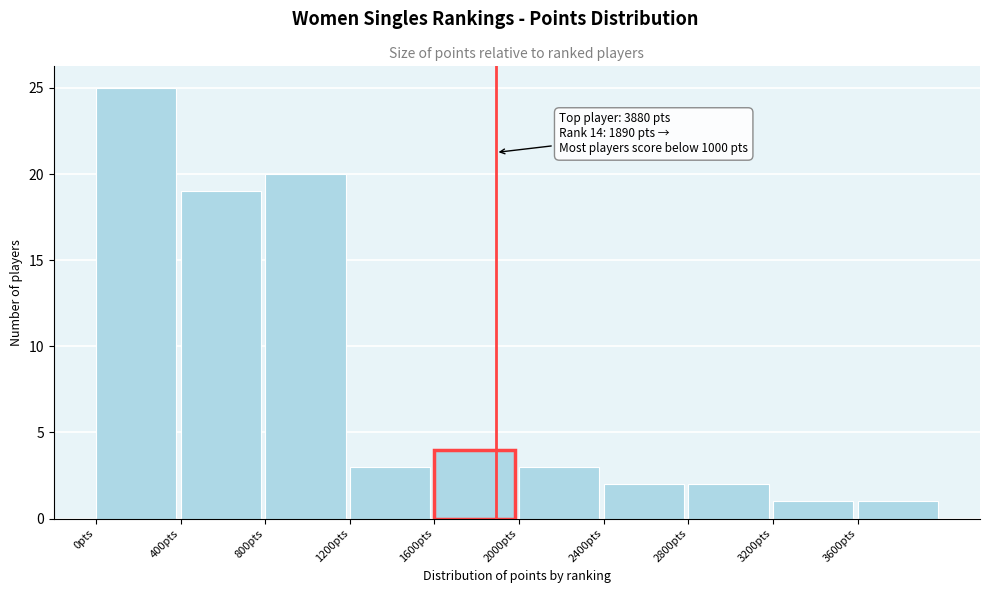

Which range on the x-axis has the tallest bar?

0 to 400